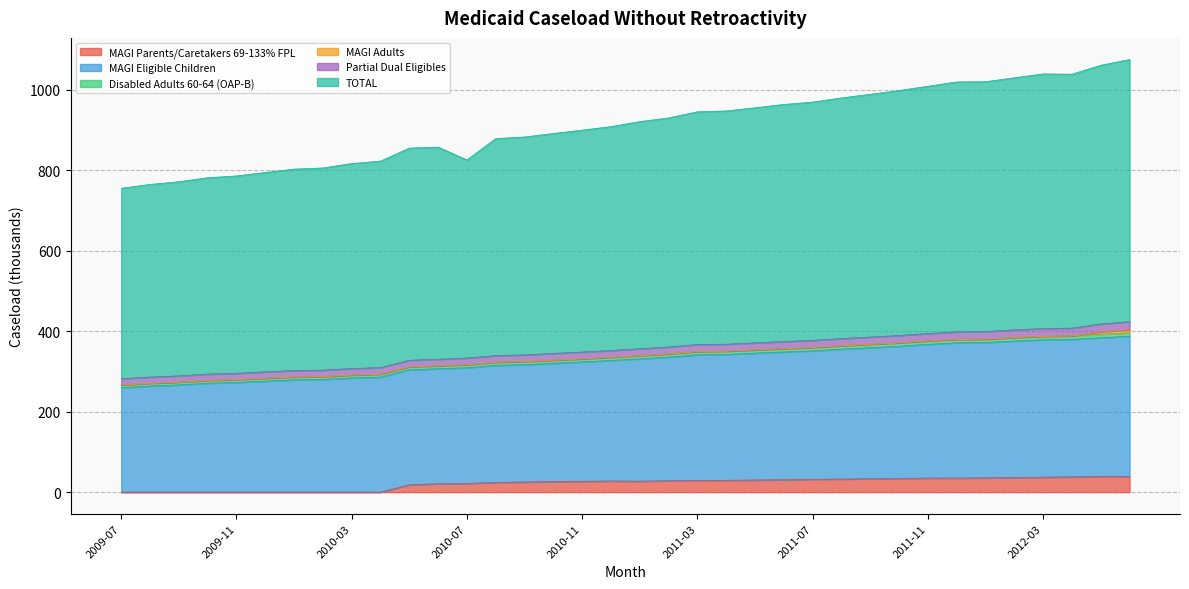

What is the maximum value for MAGI Parents/Caretakers 69-133% FPL?

39.0